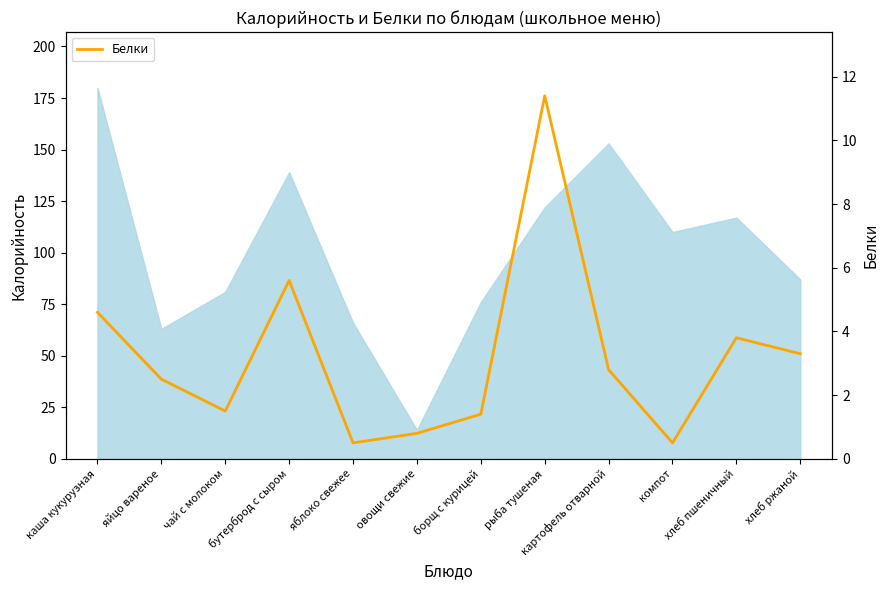

What is the label of the 9th point from the right?

бутерброд с сыром